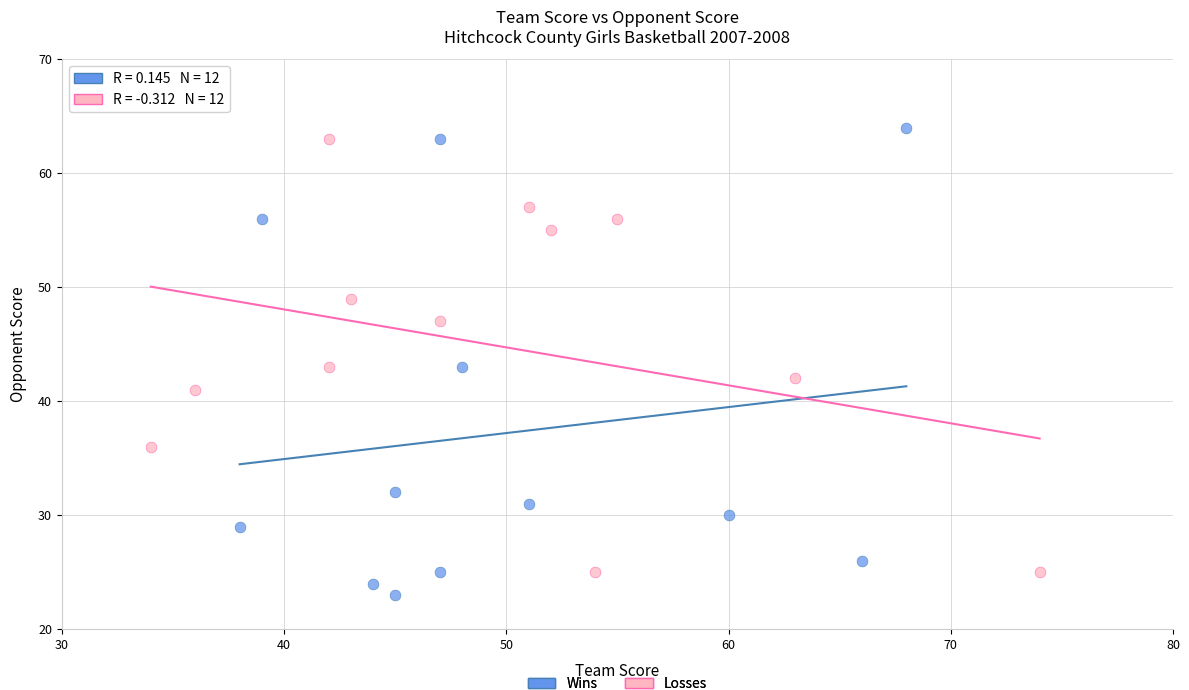

Which series reaches the minimum Y coordinate?

Wins